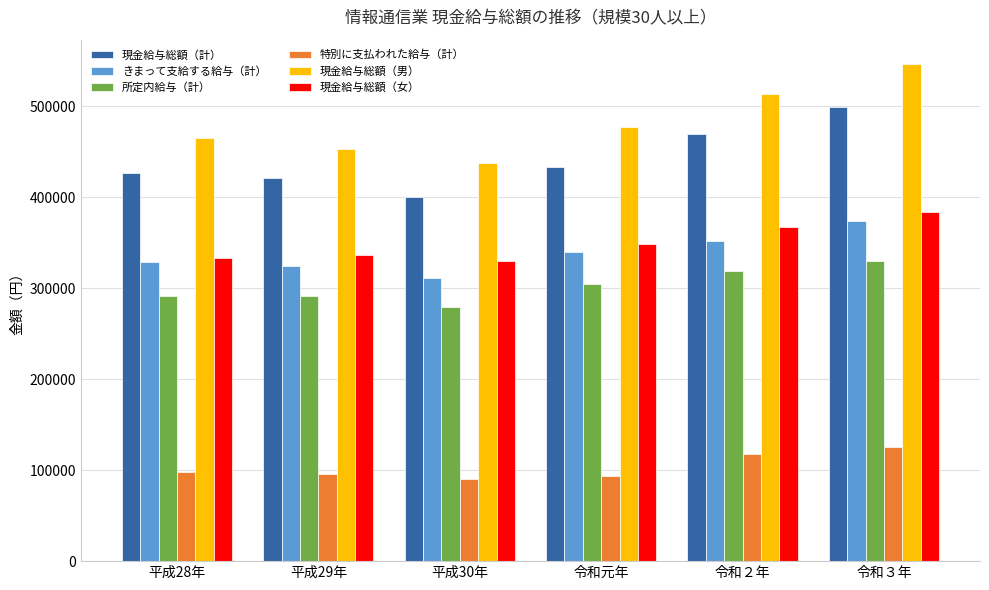

The 現金給与総額（計） series shows 420674 at 平成29年. True or false?

True